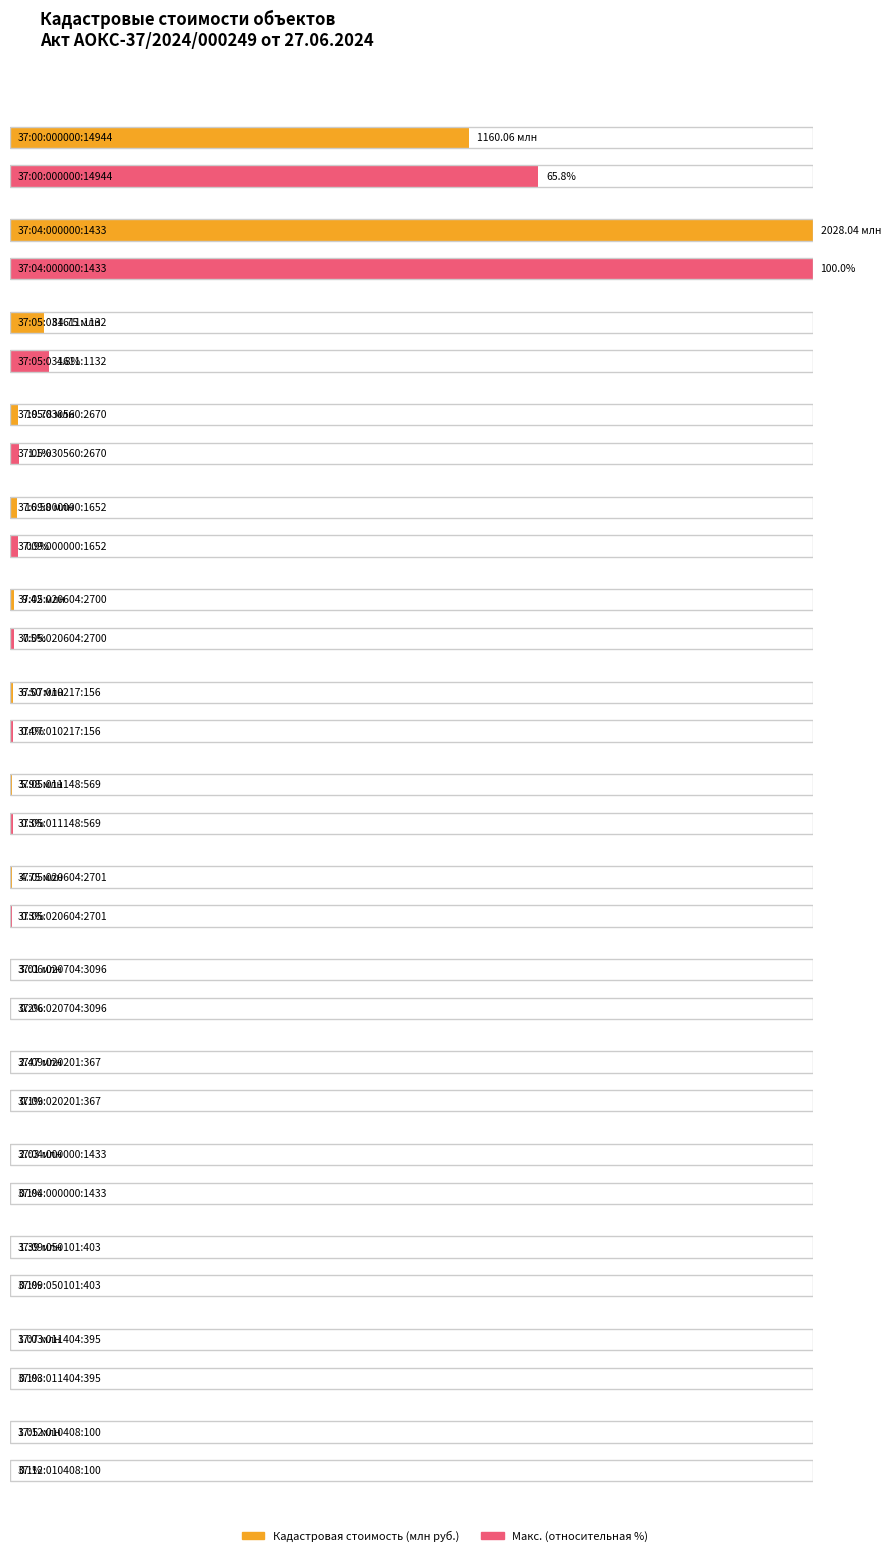

What is the minimum value shown in the chart?

1.1